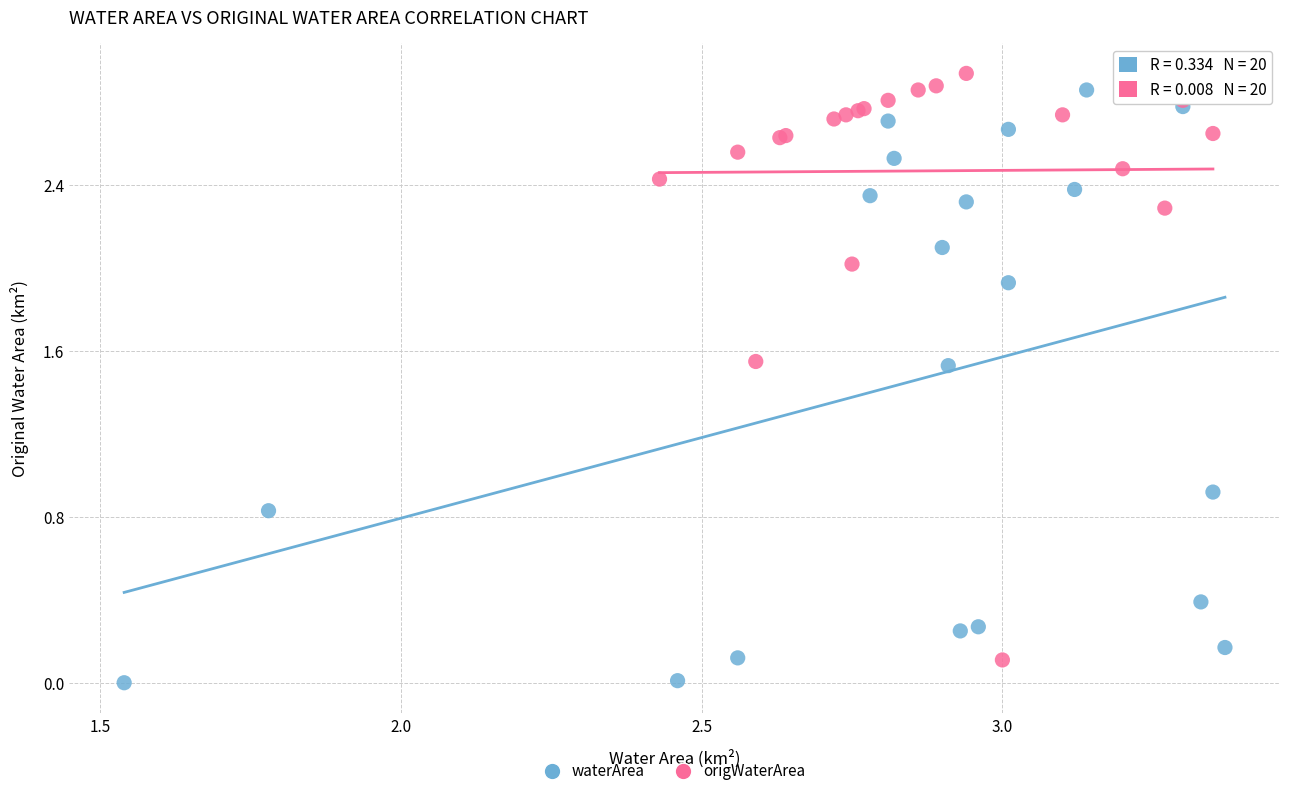

Which series reaches the minimum Y coordinate?

waterArea